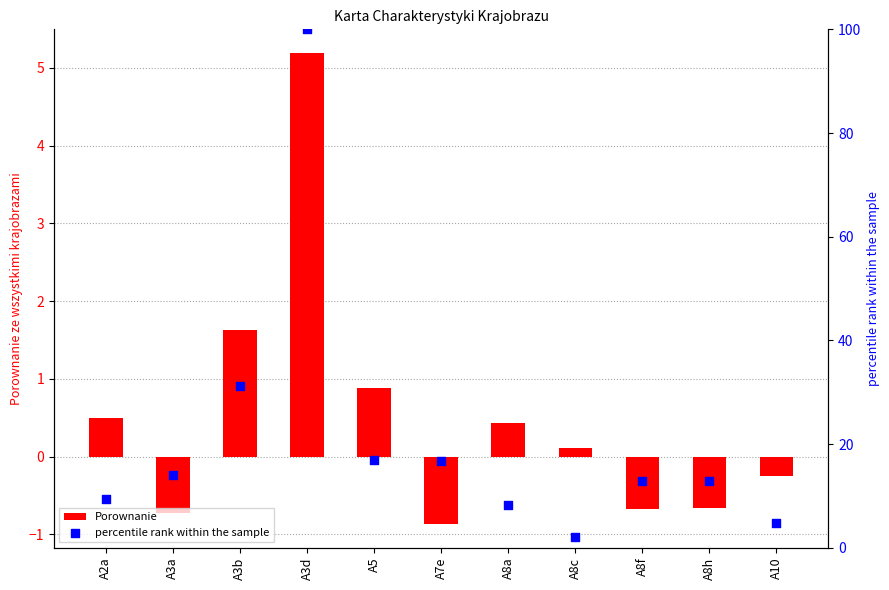

At how many categories does at least one series exceed 58?

1